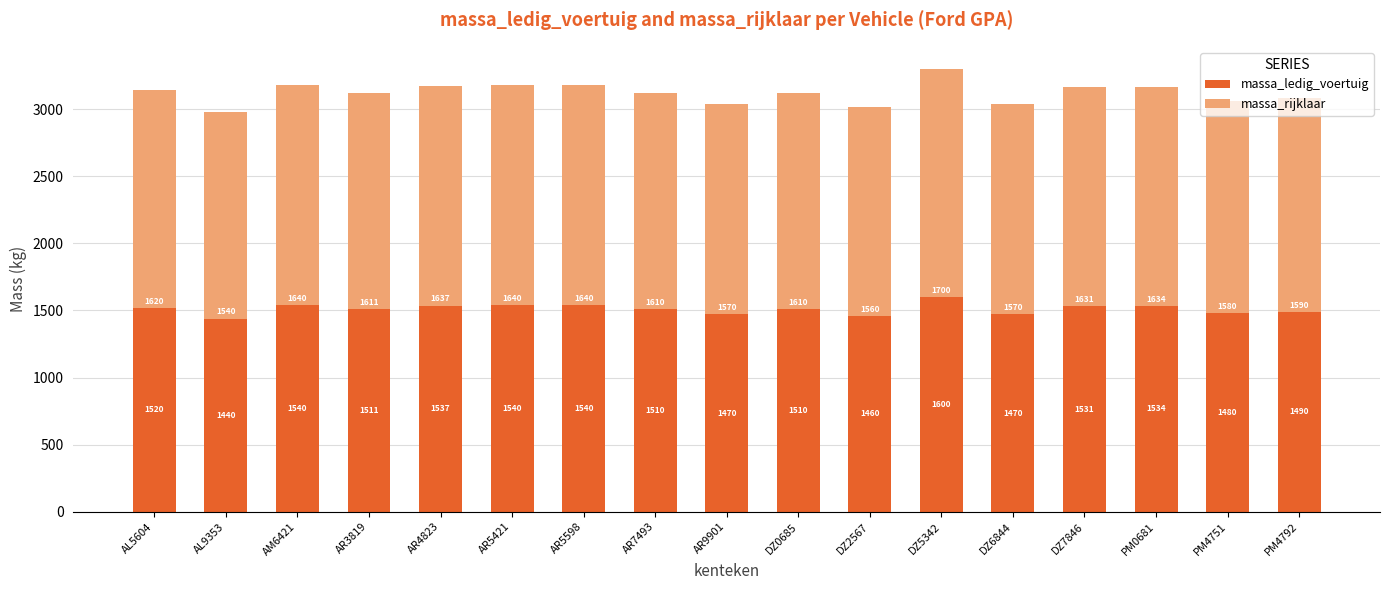

What is the total value across all series at DZ5342?

3300